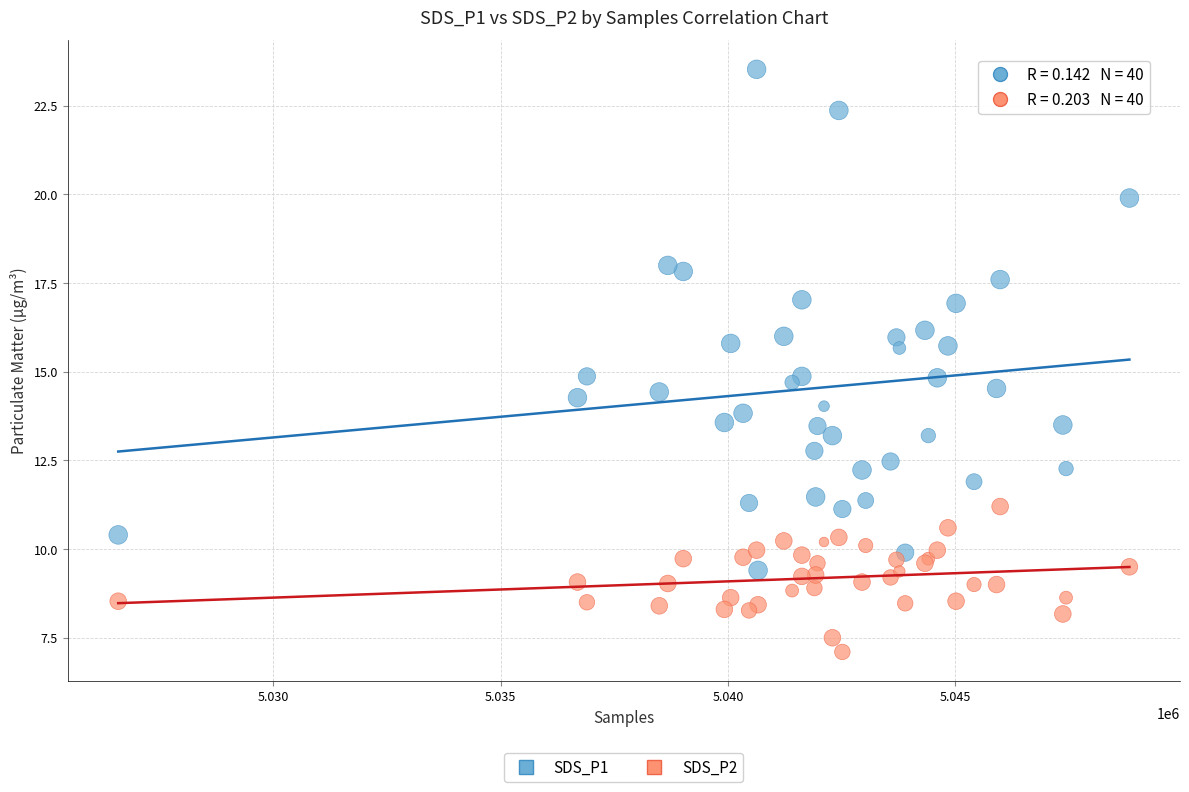

Which series contains the highest Y value?

SDS_P1